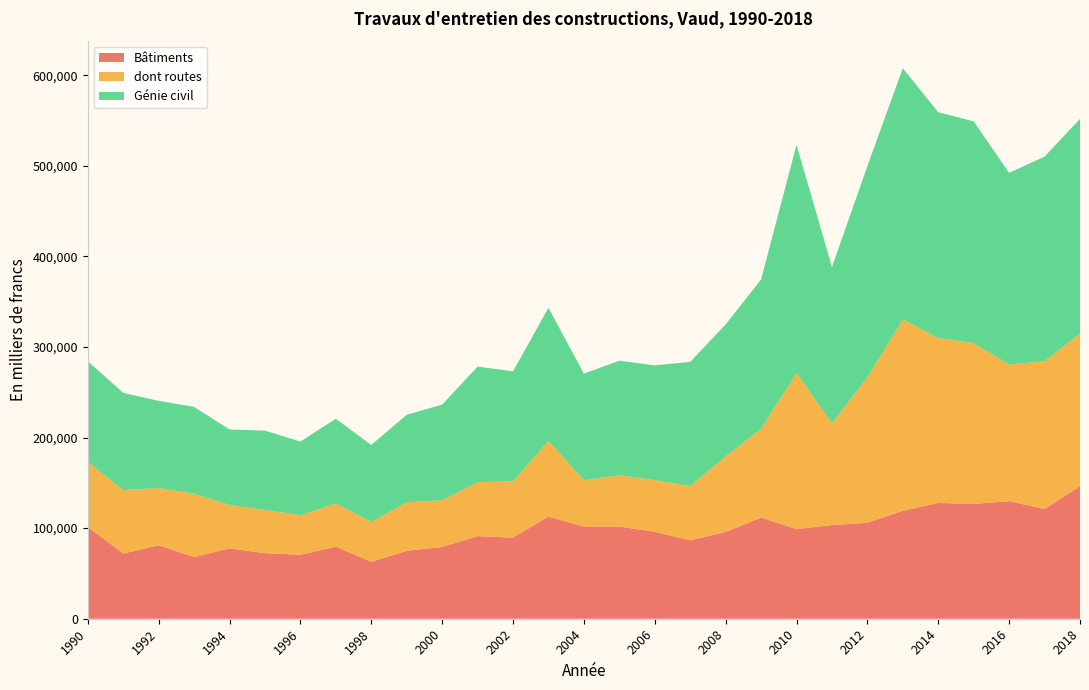

Reading left to right, list all the values displayed in this chart.

Bâtiments: 1990=101538	1991=71927	1992=81114	1993=68080	1994=77671	1995=72344	1996=70599	1997=79576	1998=62751	1999=74951	2000=79179	2001=91182	2002=89517	2003=112657	2004=101768	2005=101730	2006=95982	2007=86483	2008=95750	2009=111612	2010=98940	2011=103394	2012=105881	2013=119060	2014=127830	2015=126751	2016=129775	2017=121089	2018=146384
dont routes: 1990=71592	1991=70013	1992=63165	1993=69869	1994=47843	1995=47843	1996=43611	1997=47553	1998=44115	1999=53526	2000=51575	2001=59554	2002=62107	2003=83772	2004=51251	2005=56671	2006=57073	2007=60013	2008=83478	2009=97969	2010=172236	2011=112433	2012=160474	2013=211344	2014=182073	2015=177523	2016=150842	2017=163236	2018=168384
Génie civil: 1990=111179	1991=107393	1992=96217	1993=95907	1994=83409	1995=87468	1996=81369	1997=93638	1998=84933	1999=96658	2000=105623	2001=127566	2002=121475	2003=146766	2004=117510	2005=126442	2006=126641	2007=137015	2008=145639	2009=164864	2010=251997	2011=172323	2012=233288	2013=277310	2014=249176	2015=244768	2016=211541	2017=225813	2018=236975